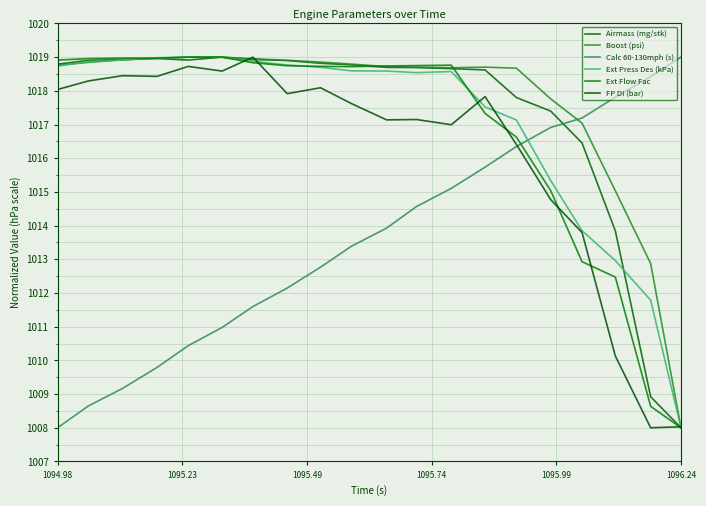

After their last crossing, which series has the higher values: FP DI (bar) or Ext Press Des (kPa)?

FP DI (bar)